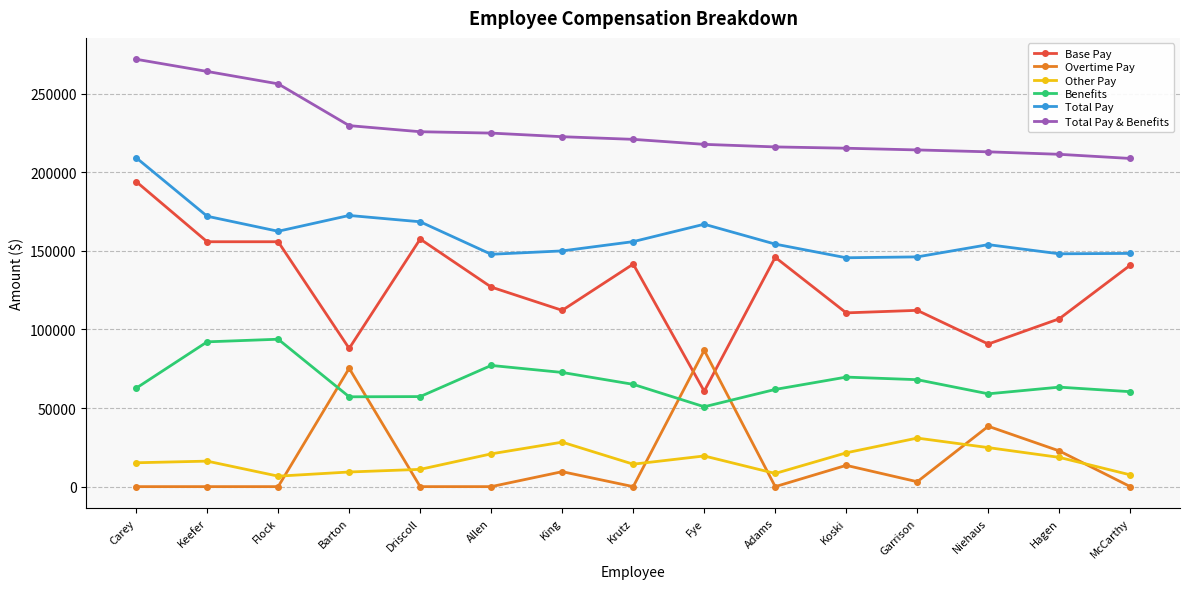

Between Allen and Fye, which series saw the biggest shift?

Overtime Pay